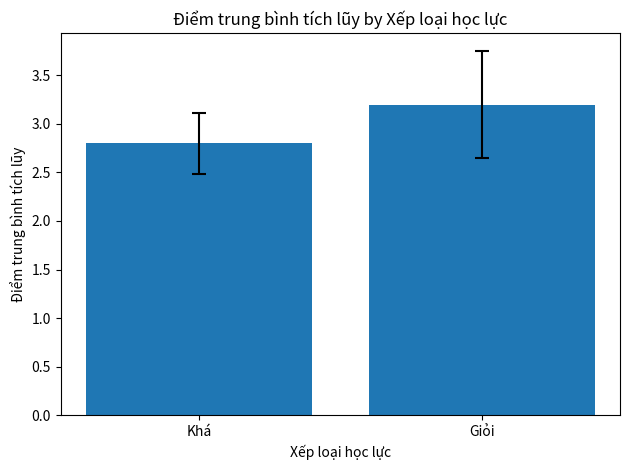

Which category has the highest value across all series?

Giỏi